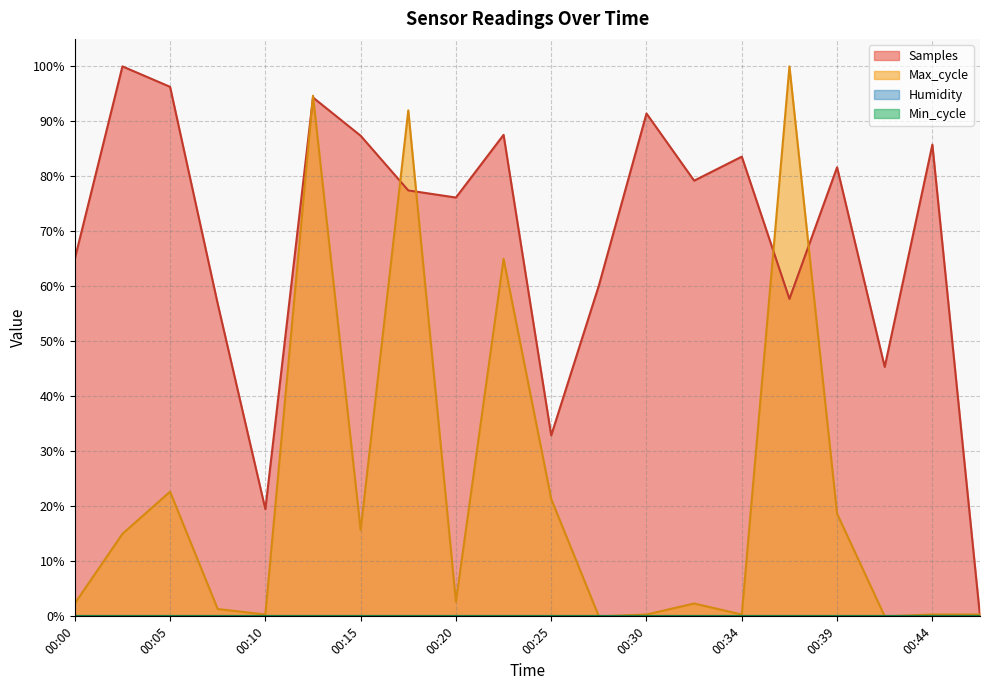

How many lines are shown in the chart?

2